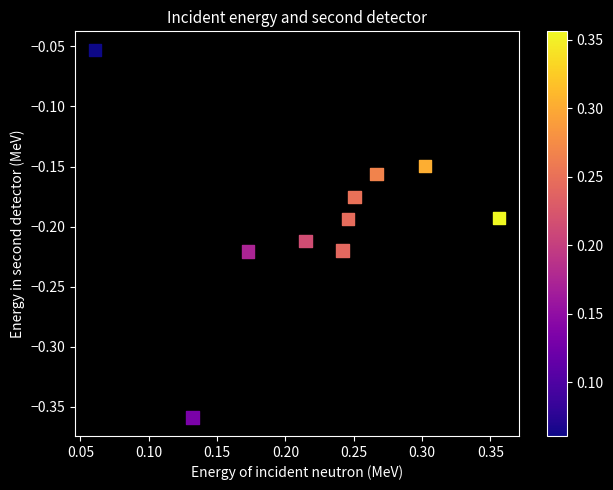

What is the range of X values (max minus min)?

0.3